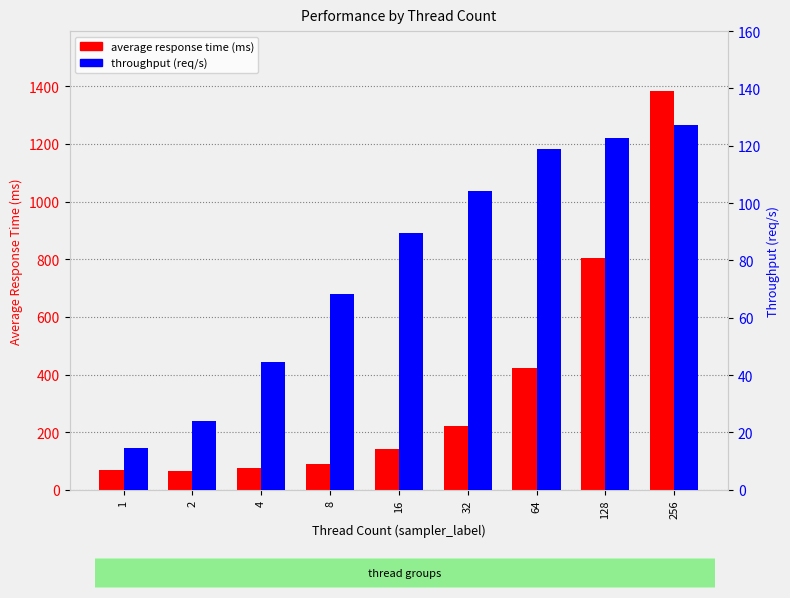

True or false: average response time has a value of 121.8 at 1.

False